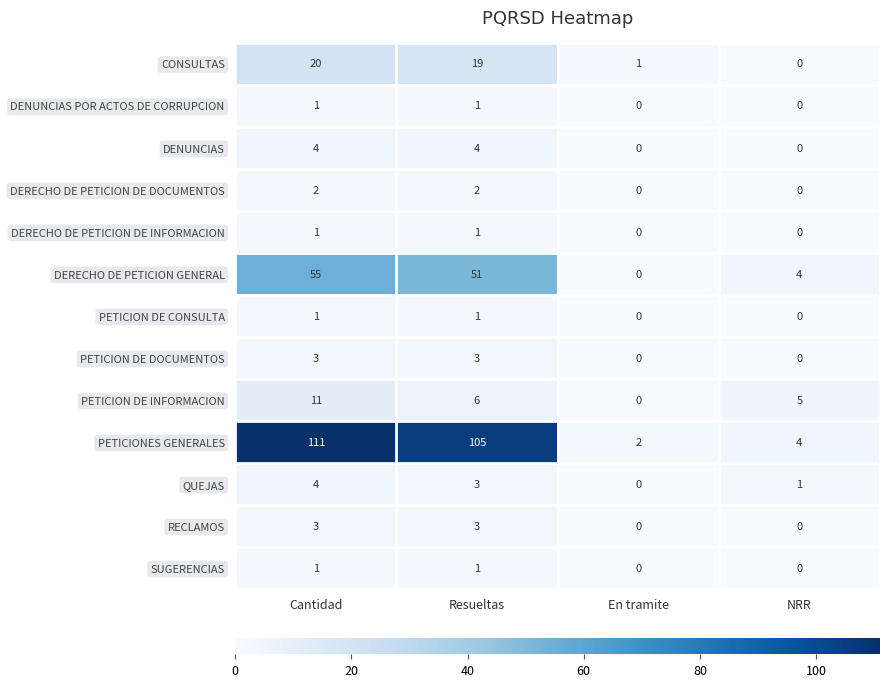

What is the sum of the DENUNCIAS values at Resueltas and Cantidad?

8